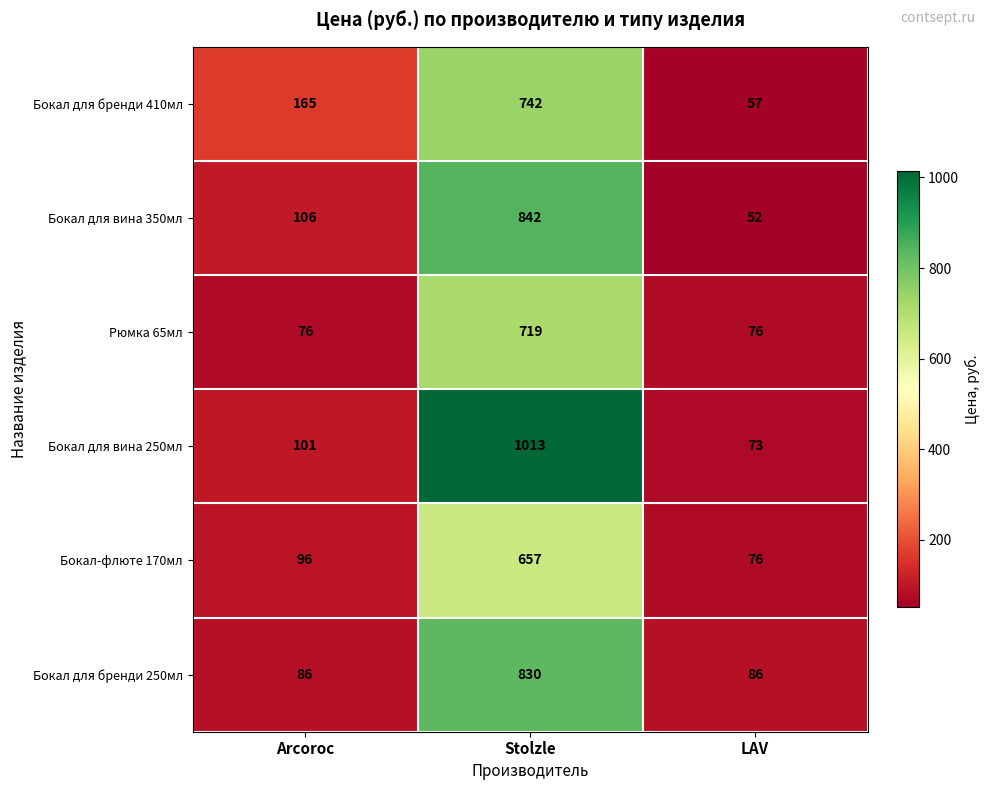

Rank the series by their maximum value, from lowest to highest.

Бокал-флюте 170мл, Рюмка 65мл, Бокал для бренди 410мл, Бокал для бренди 250мл, Бокал для вина 350мл, Бокал для вина 250мл